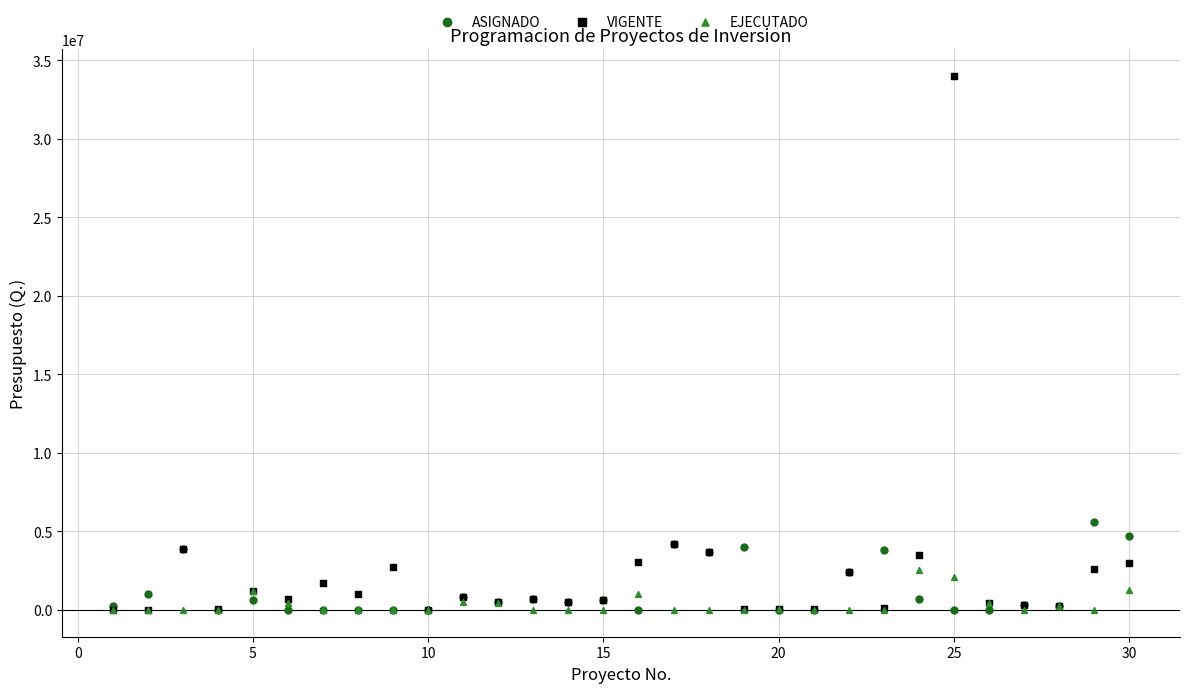

Across all series, what Y value is closest to 17000000?

5588225.0